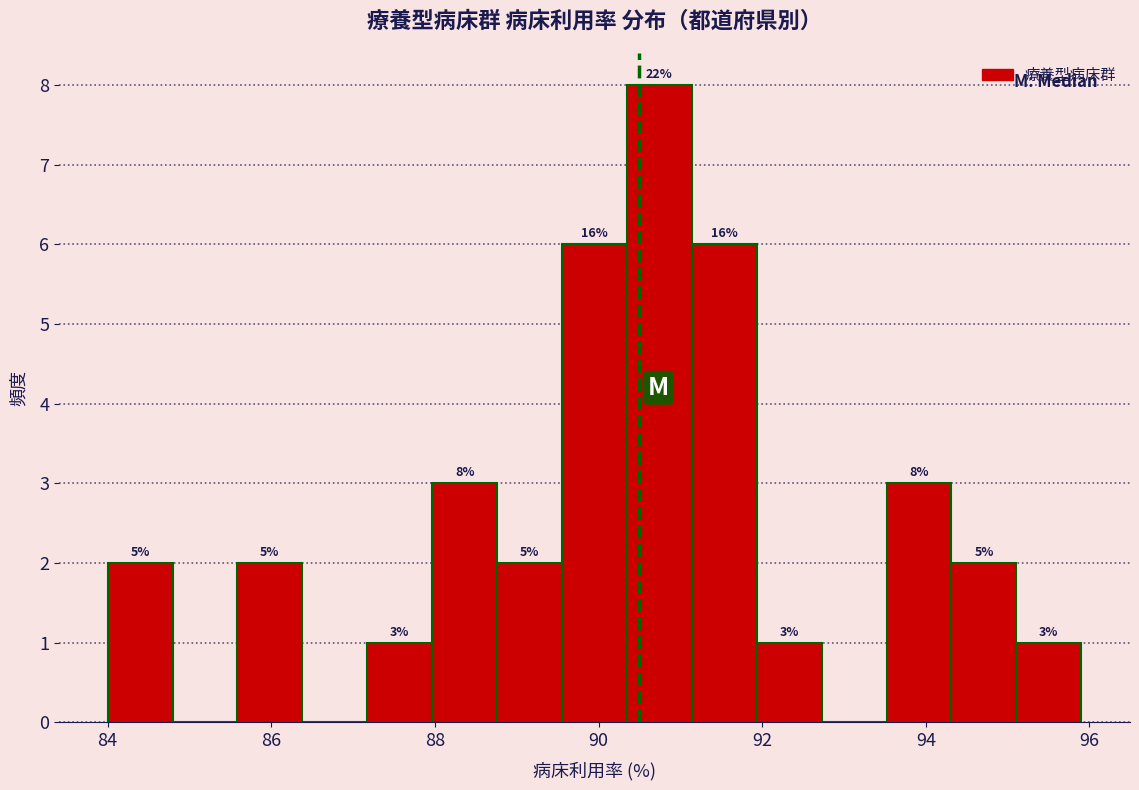

Read against the x-axis, roughly where is the centre of the tallest bar?

90.8